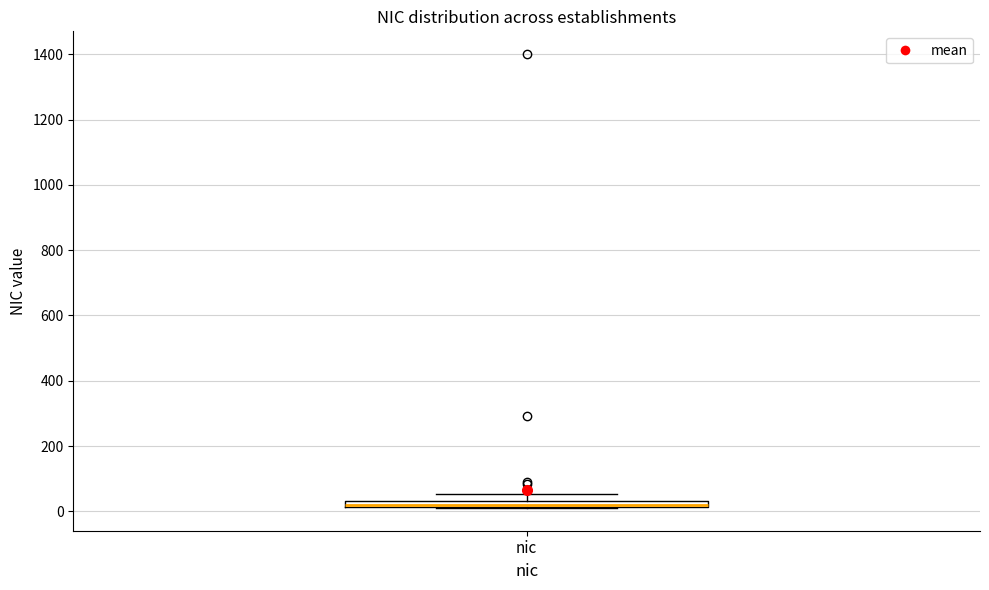

Where does the upper whisker of the box for nic end on the y-axis? The values are not printed on the chart, so give them approximately, as read against the axis.

60